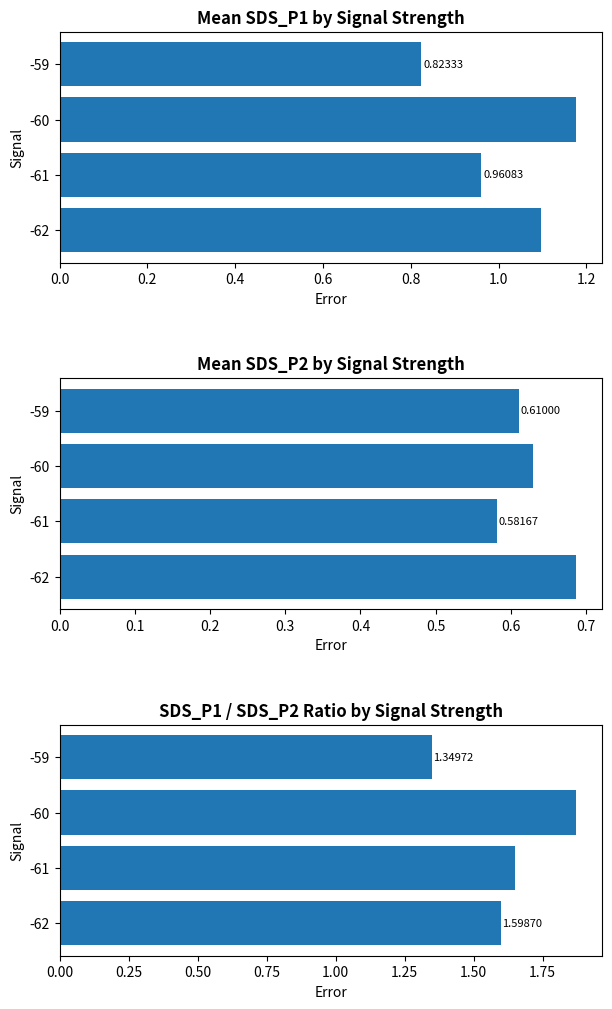

Are the bars grouped side by side (vs. stacked)?

Yes